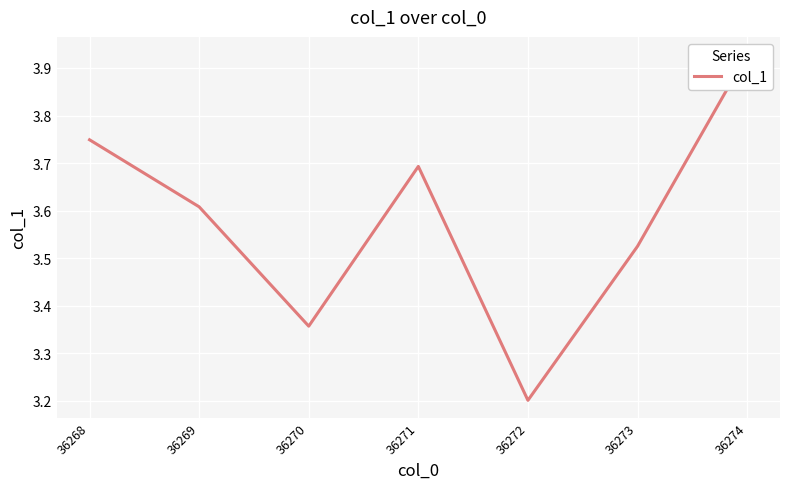

Is it true that the value at 36273 is 1.5?

False